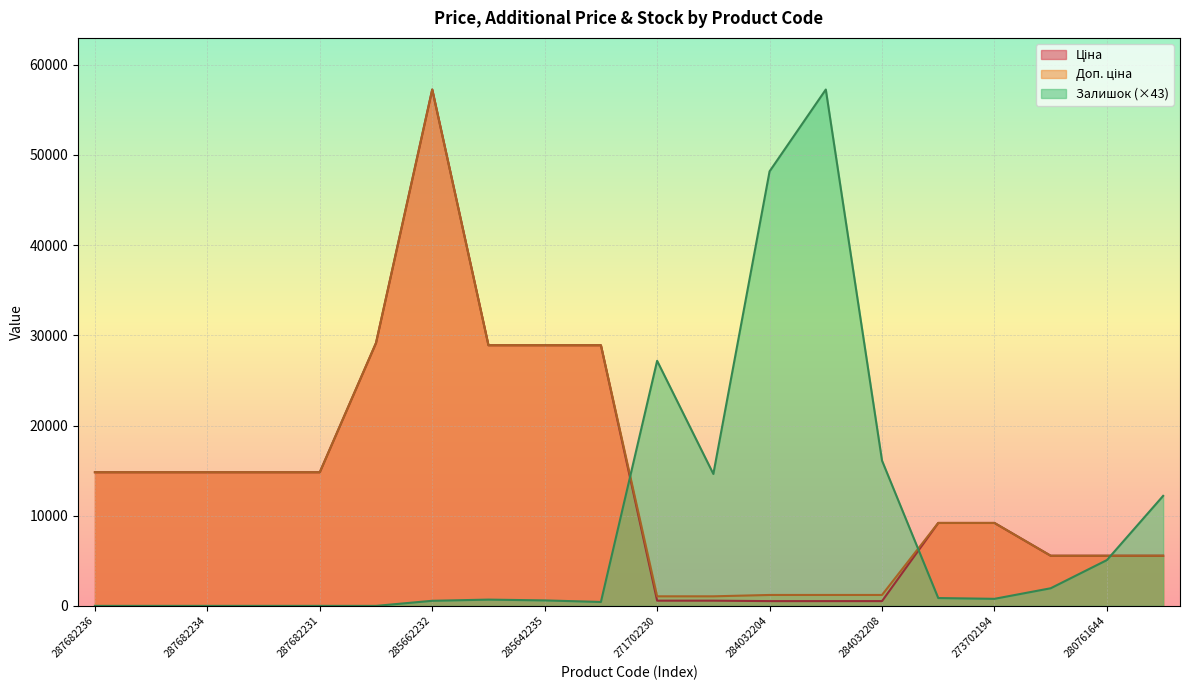

At how many categories does at least one series exceed 14290?

15